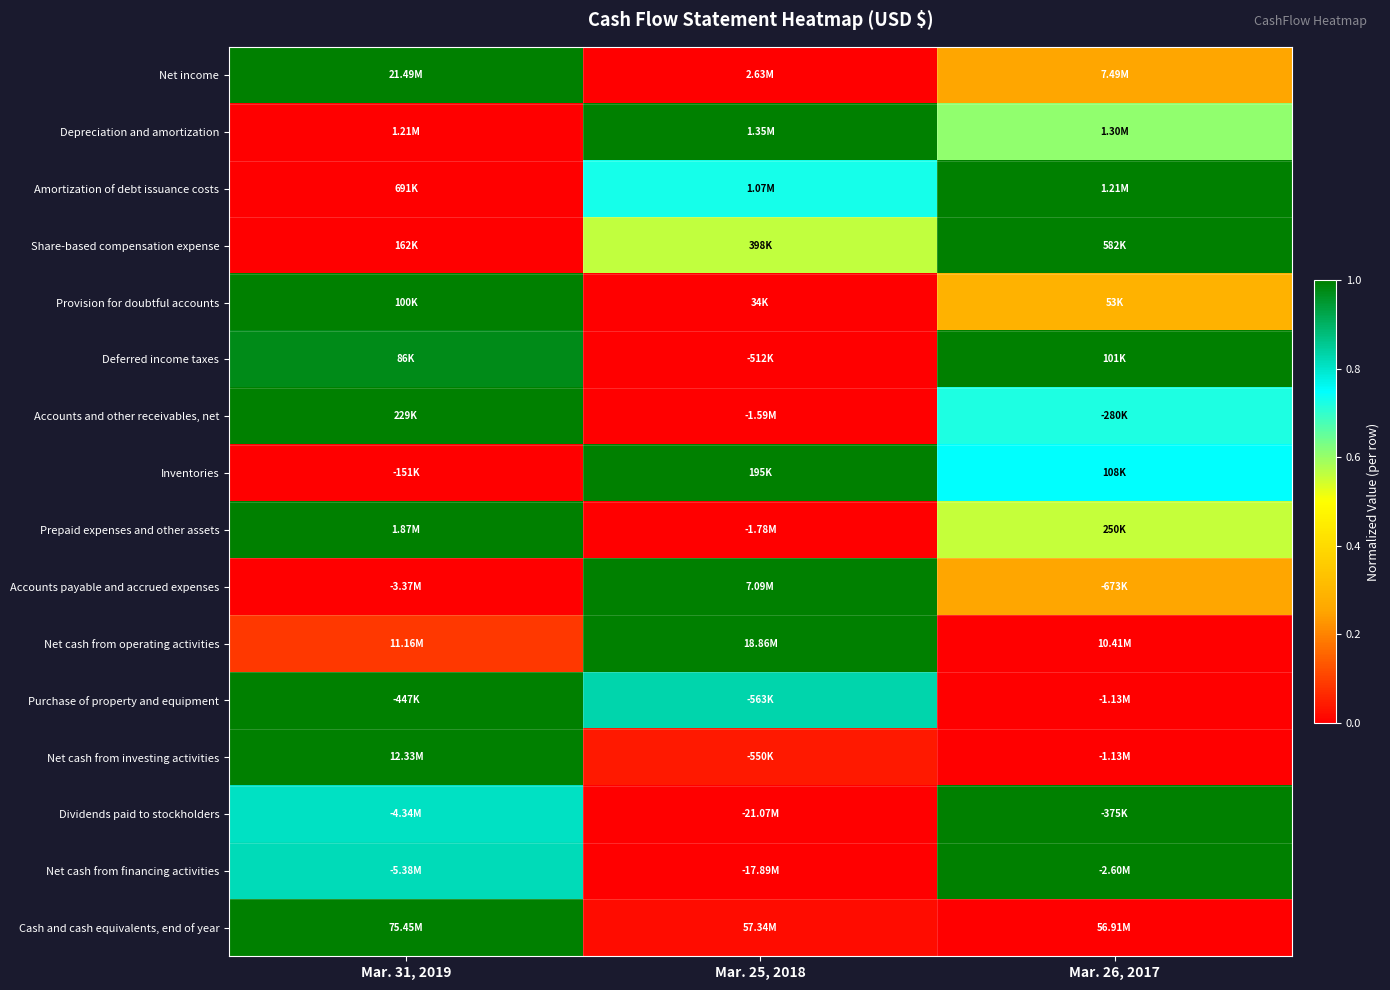

Which series changed the most between Mar. 31, 2019 and Mar. 25, 2018?

Net income